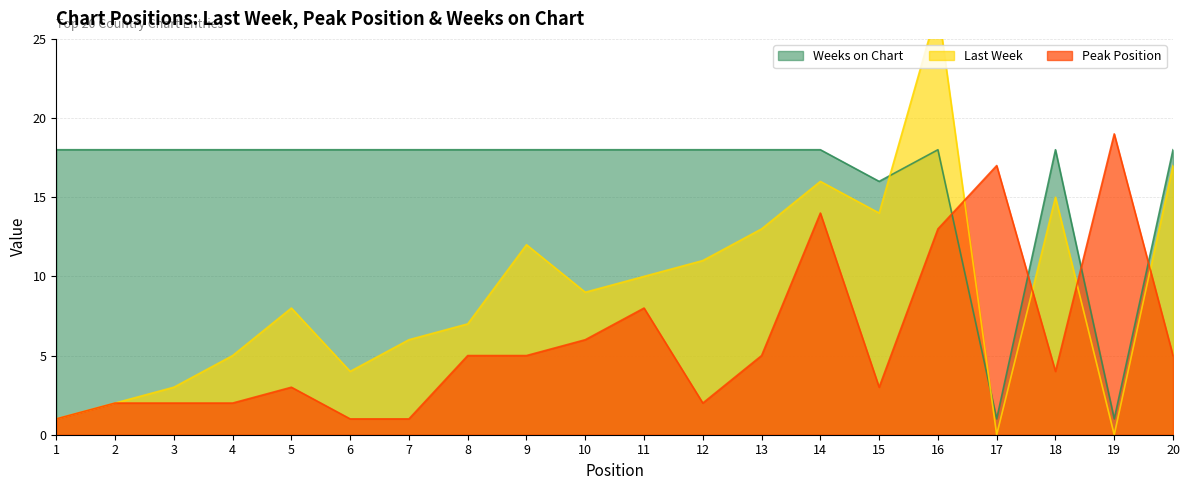

Where is the first local minimum for Peak Position?

12